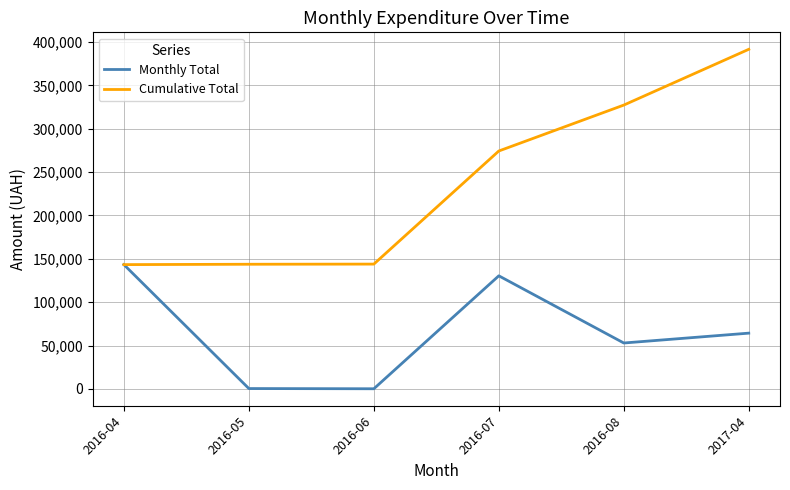

True or false: Cumulative Total has a value of 143889.9 at 2016-06.

True